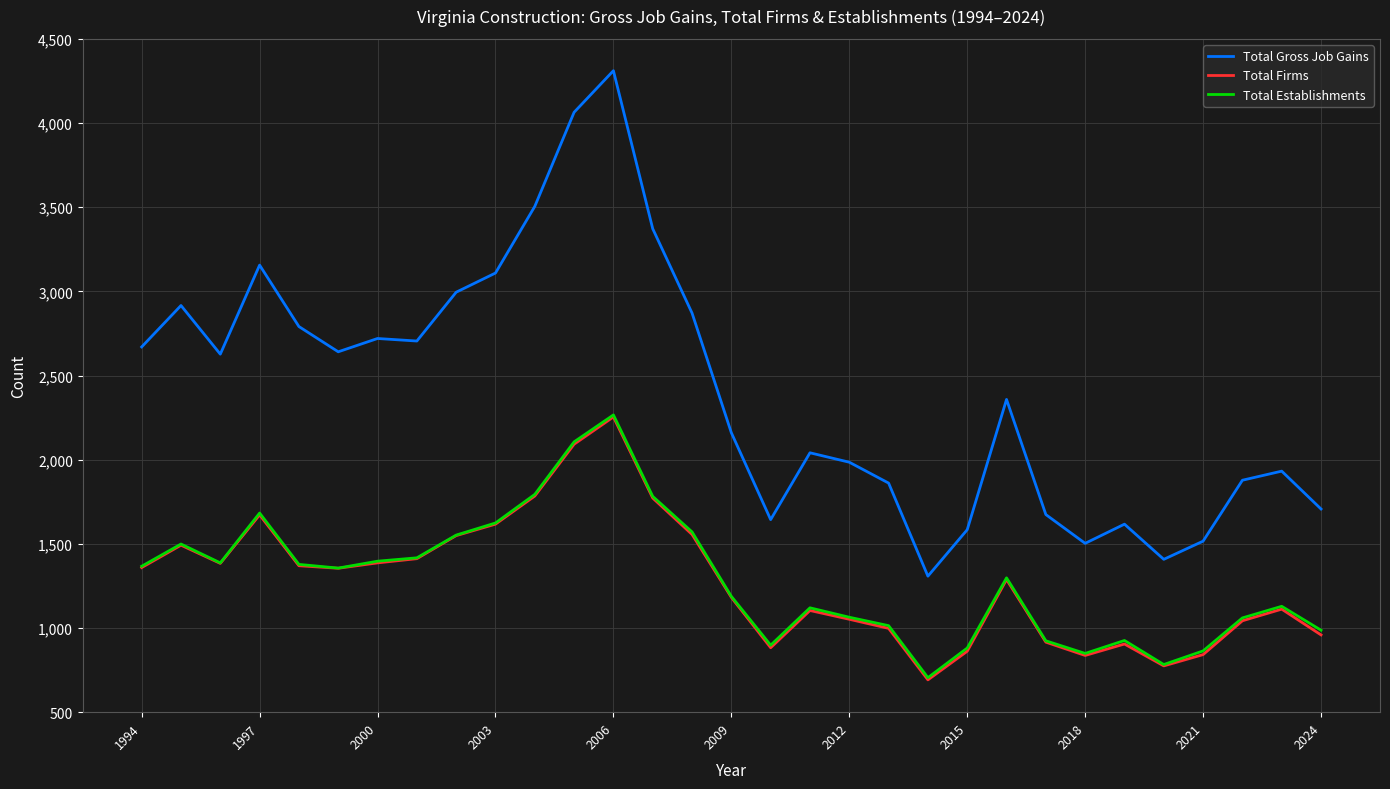

True or false: Total Establishments and Total Gross Job Gains intersect in this chart.

False